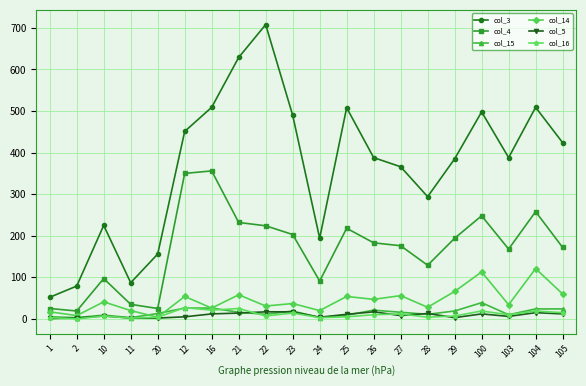

Does the chart display data point markers on the line(s)?

Yes